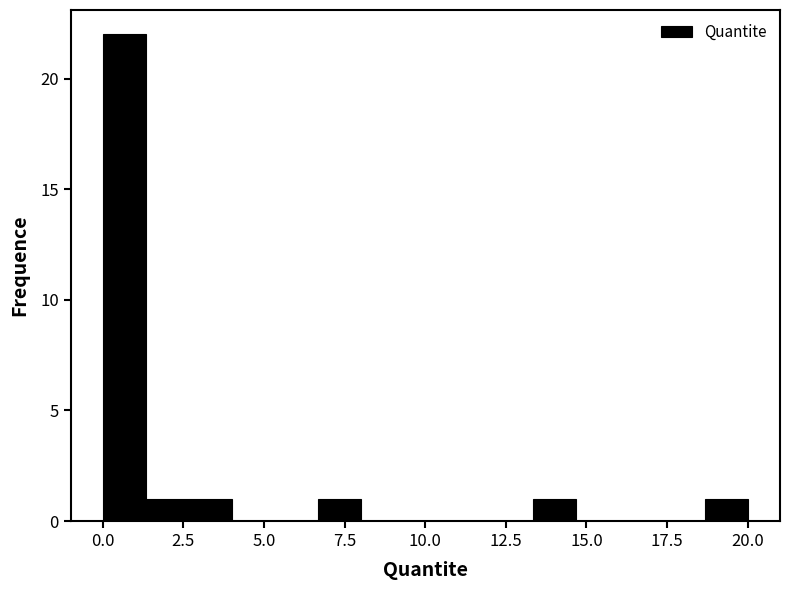

Read against the x-axis, roughly where is the centre of the tallest bar?

0.5